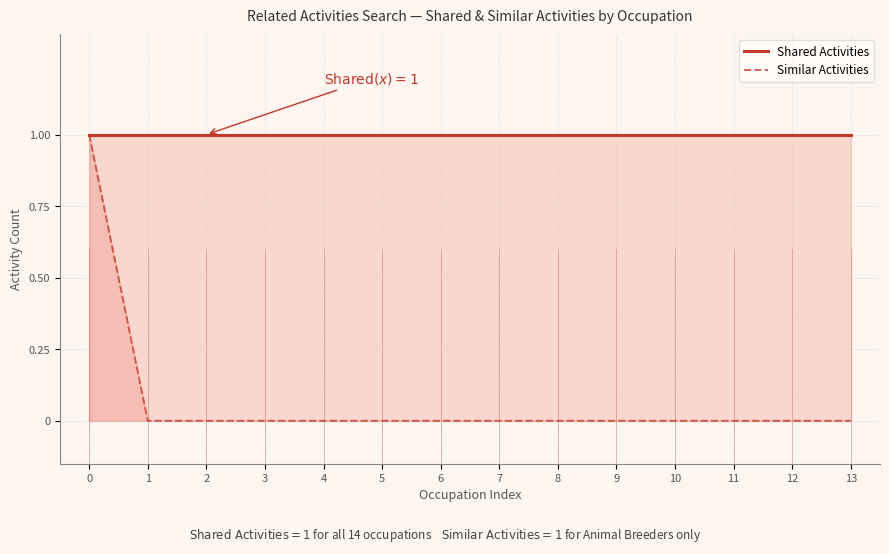

True or false: Shared Activities and Similar Activities intersect in this chart.

False